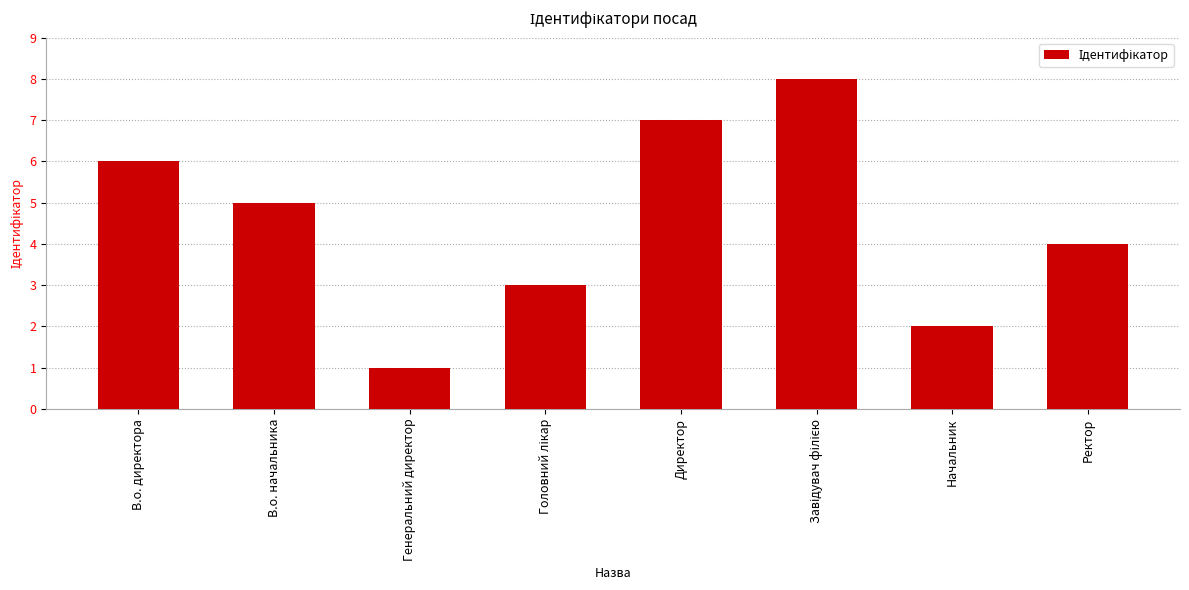

What value does the data have at В.о. директора?

6